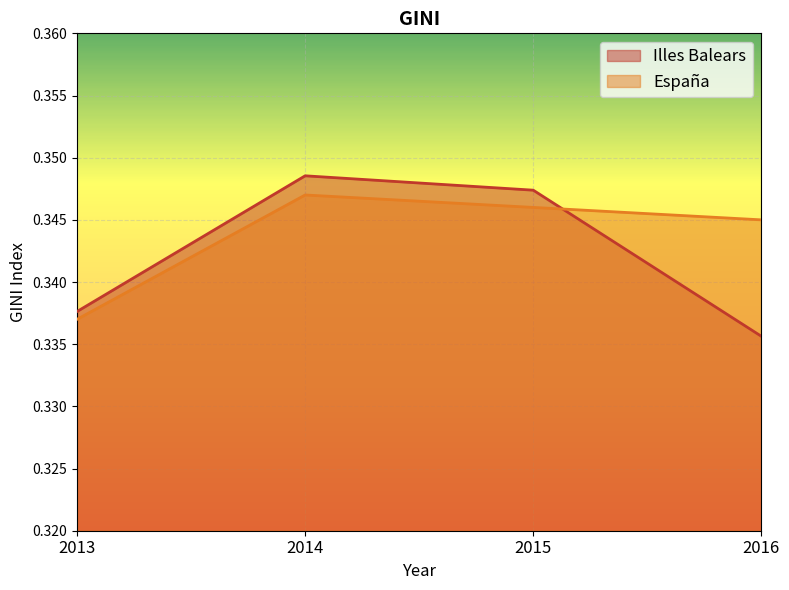

How many interior local peaks does the Illes Balears series have?

1